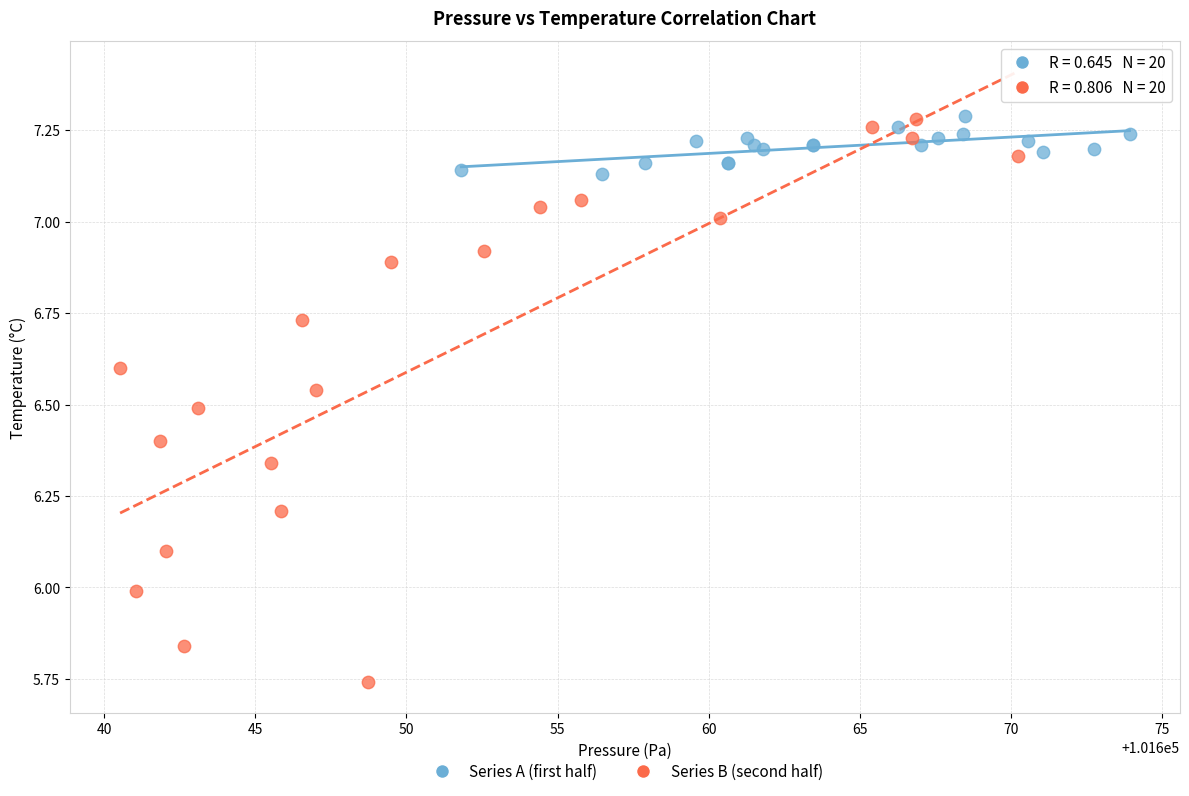

Which series has the widest spread of Y values?

Series B (second half)